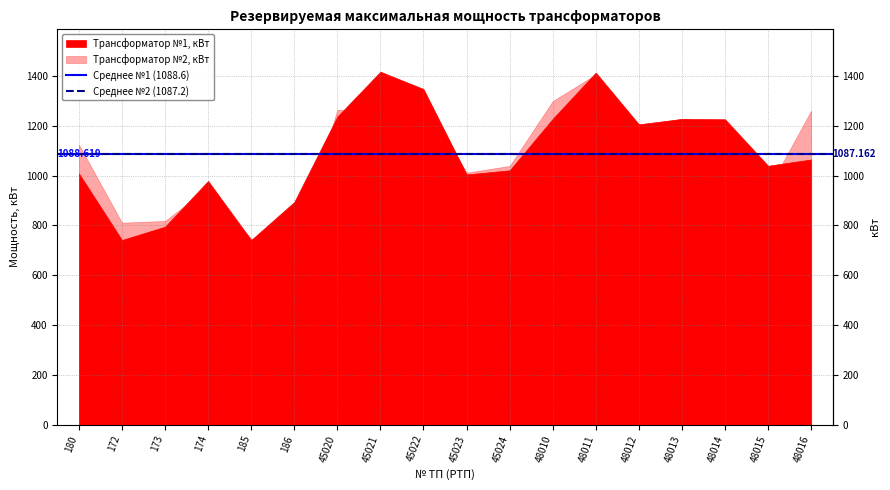

Which category has the lowest value in the Среднее №2 (1087.2) series?

180